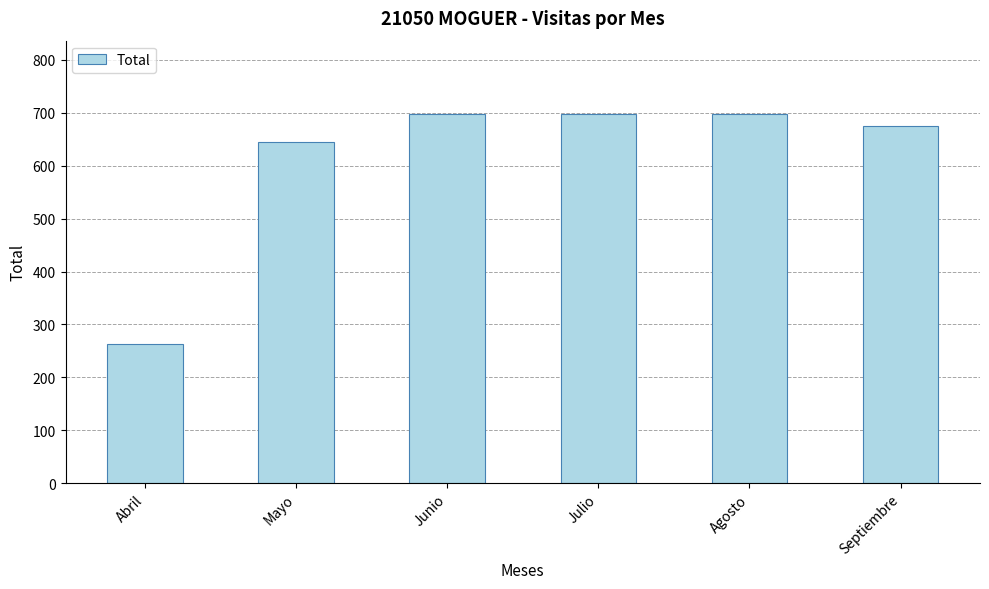

The value at Septiembre is 1158. True or false?

False